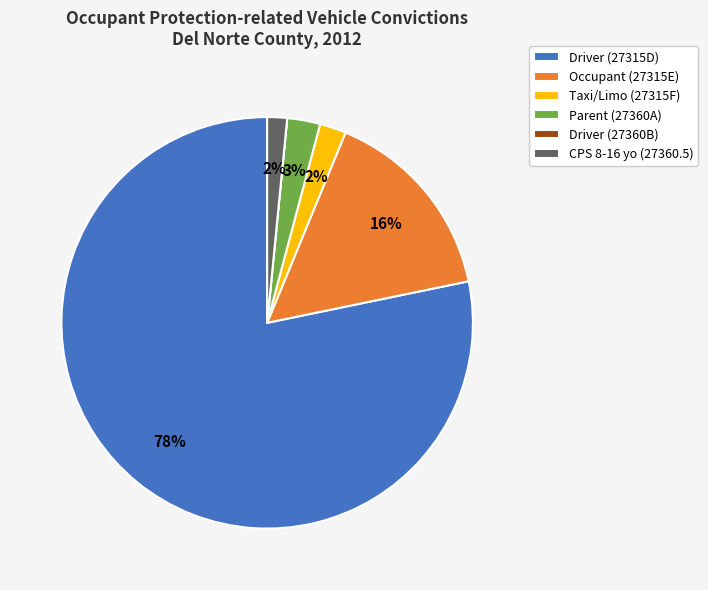

Do Driver (27315D) and Parent (27360A) together represent more than half of the pie?

Yes